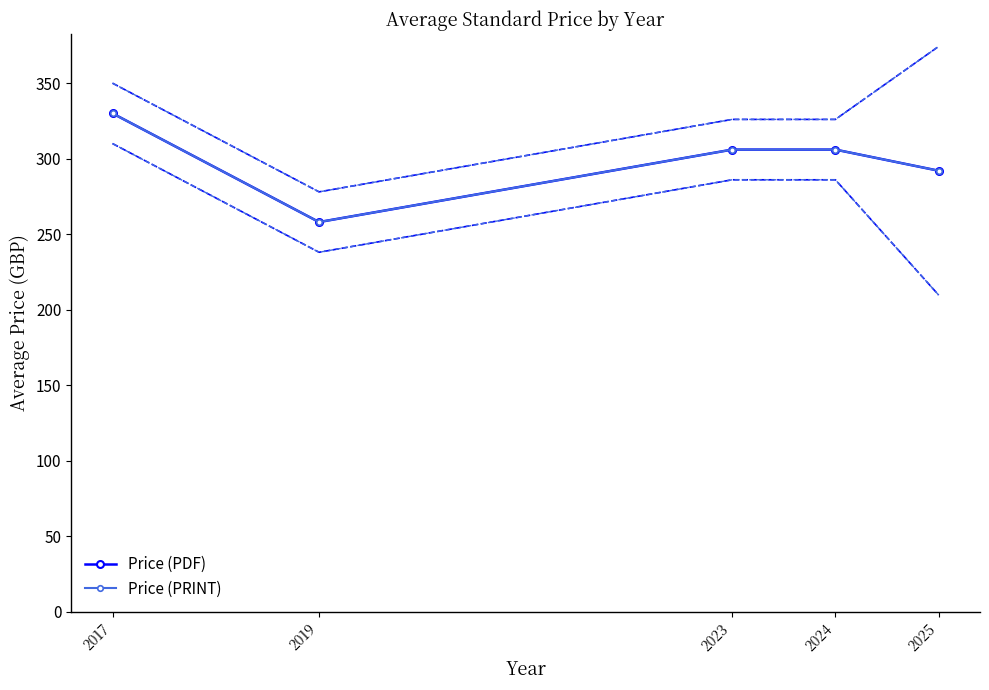

Reading left to right, extract all data points from this chart.

Price (PDF): 330	258	306	306	292
Price (PRINT): 330	258	306	306	292